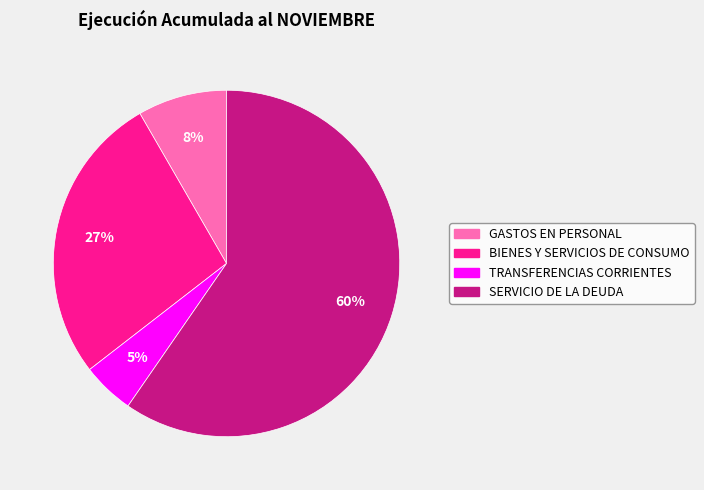

To the nearest percent, what is the combined percentage of BIENES Y SERVICIOS DE CONSUMO and TRANSFERENCIAS CORRIENTES?

32%